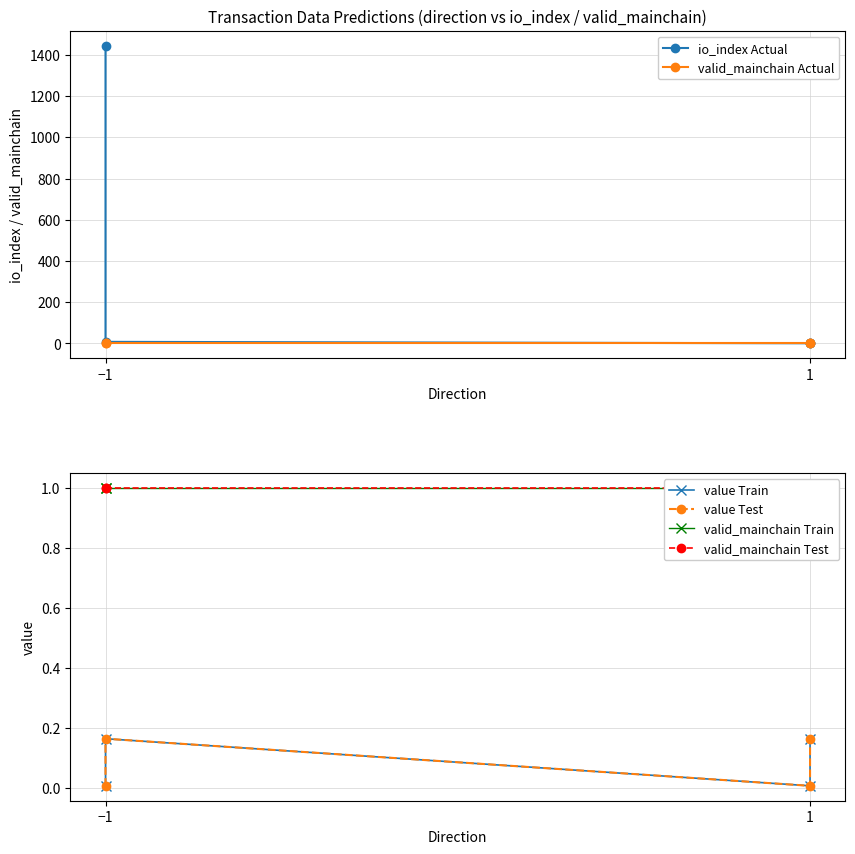

True or false: value Test and valid_mainchain Train cross at least once.

False